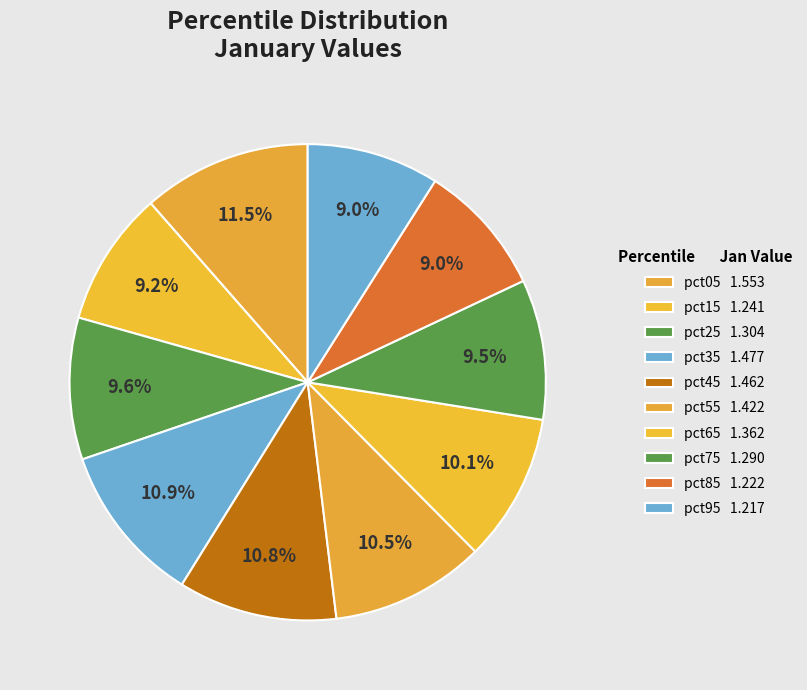

What is the change in value from pct65 to pct85?

-0.1